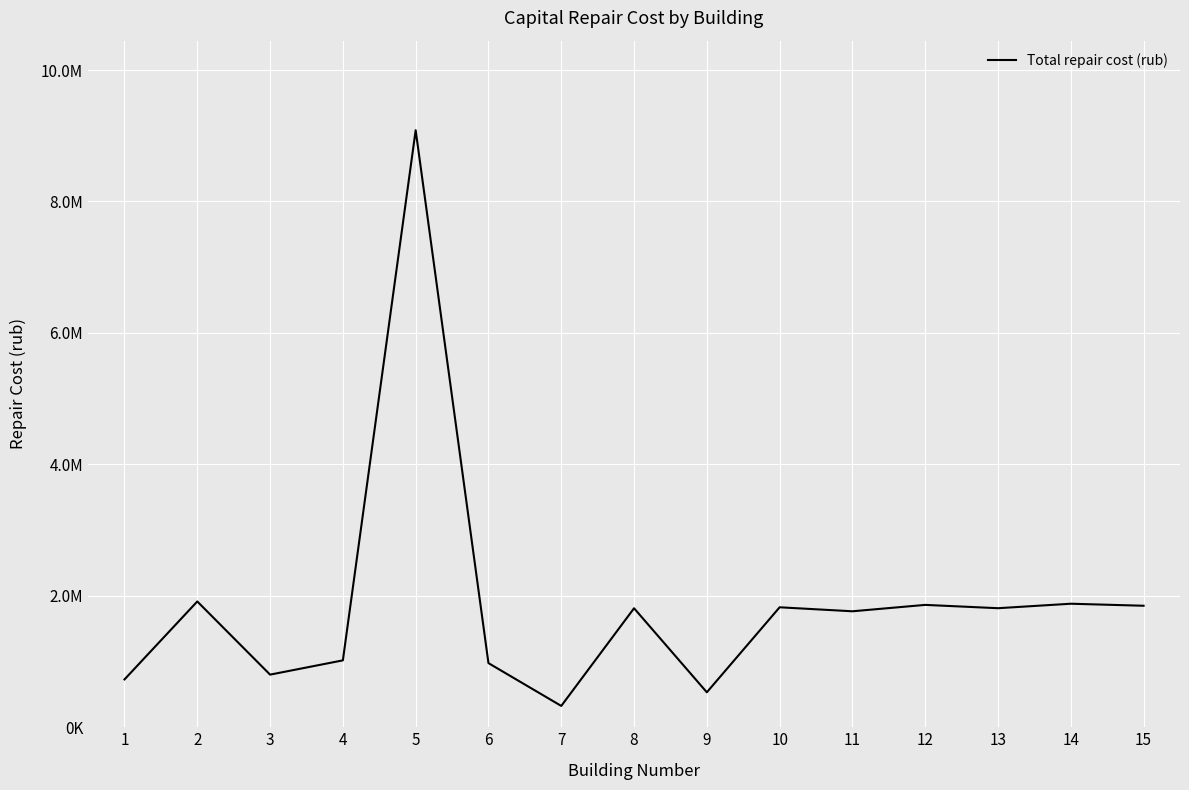

What is the value of the 12th point from the left?

1861833.0